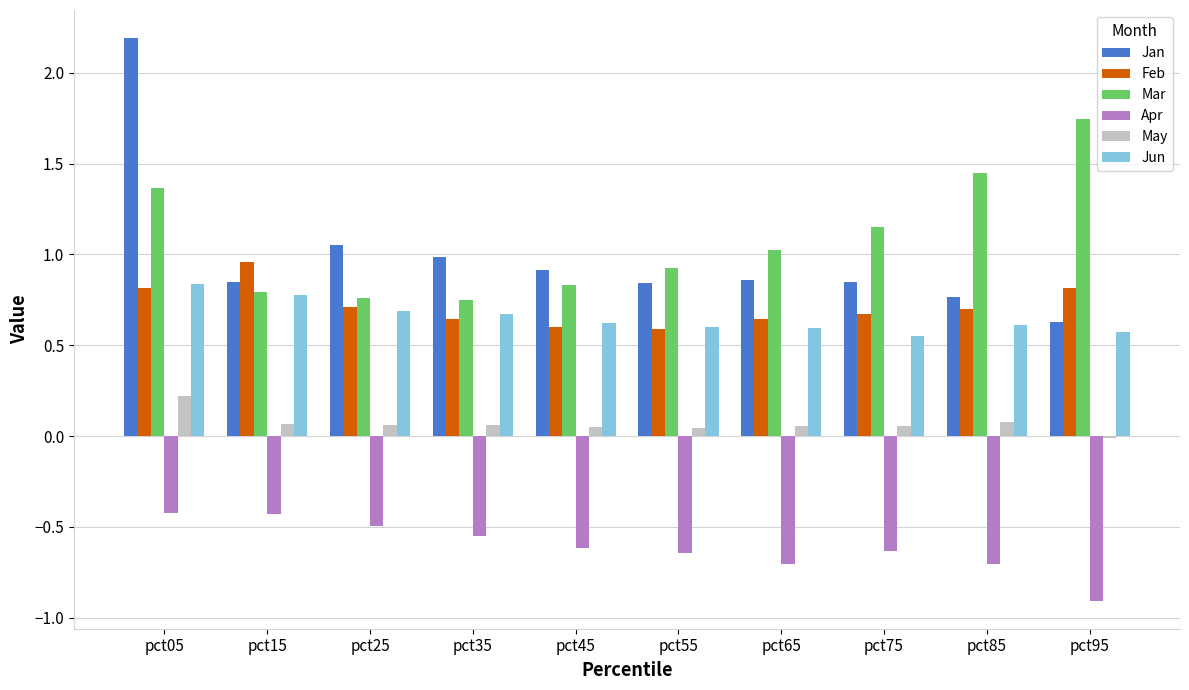

The Mar series shows 0.8 at pct45. True or false?

True